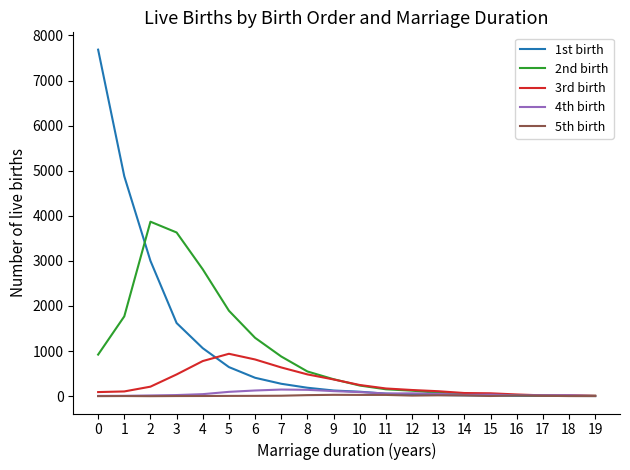

What is the difference between the maximum and second lowest values in the 5th birth series?

29